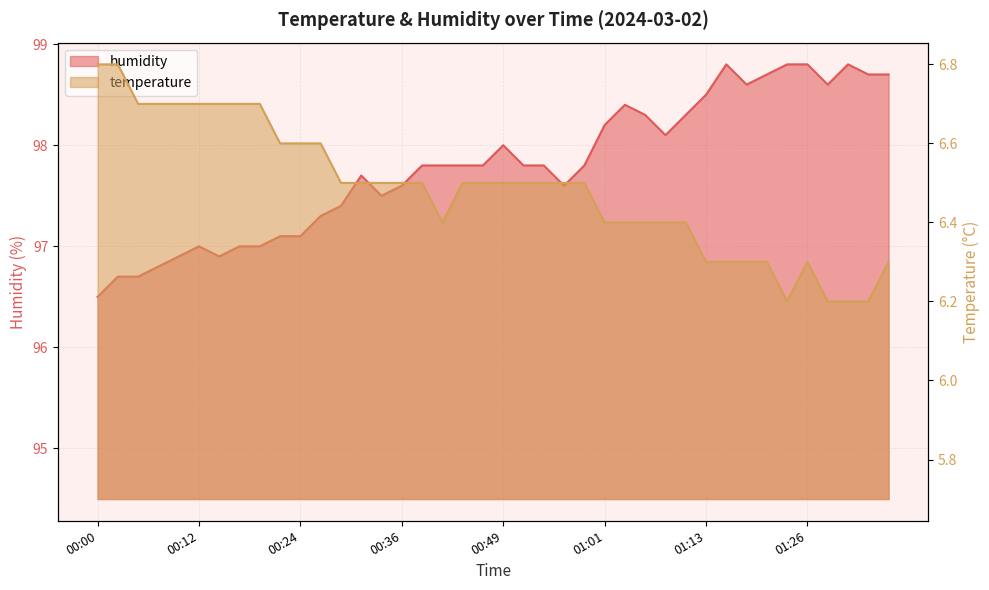

What are all the series names shown in the legend?

temperature, humidity